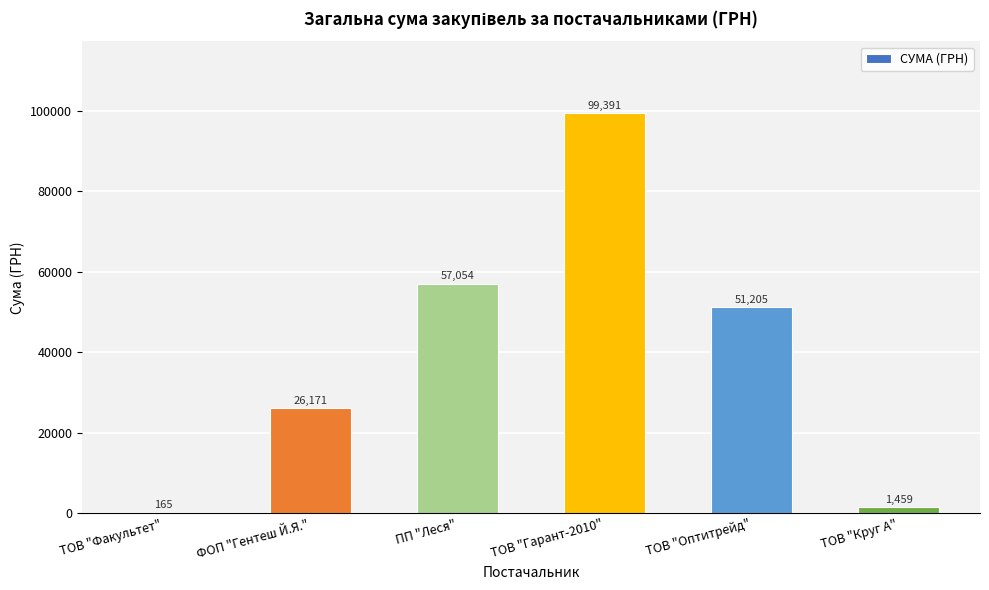

Between ТОВ "Оптитрейд" and ТОВ "Гарант-2010", which is larger?

ТОВ "Гарант-2010"